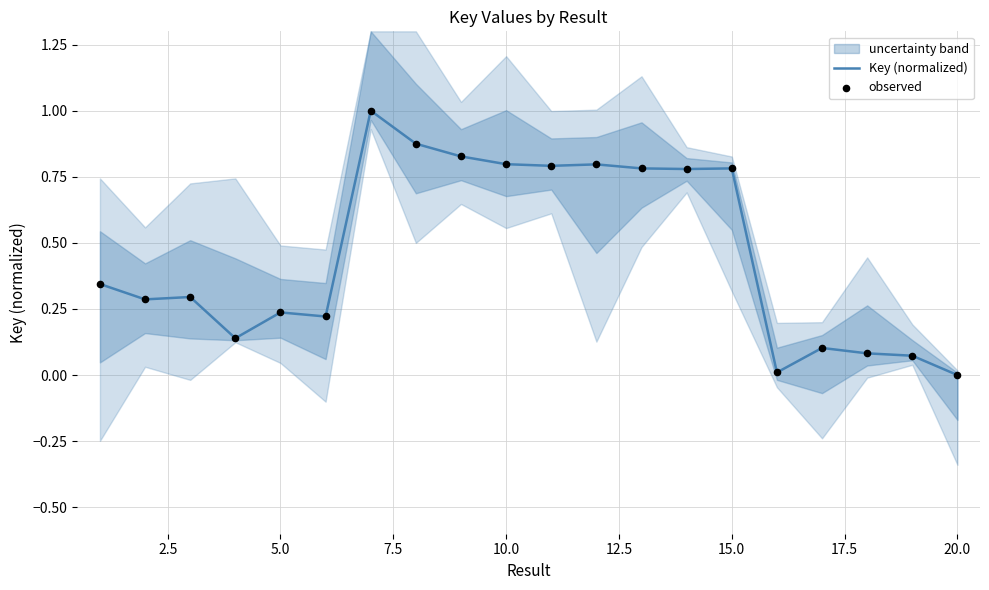

Which series contains the lowest Y value?

Key (normalized)